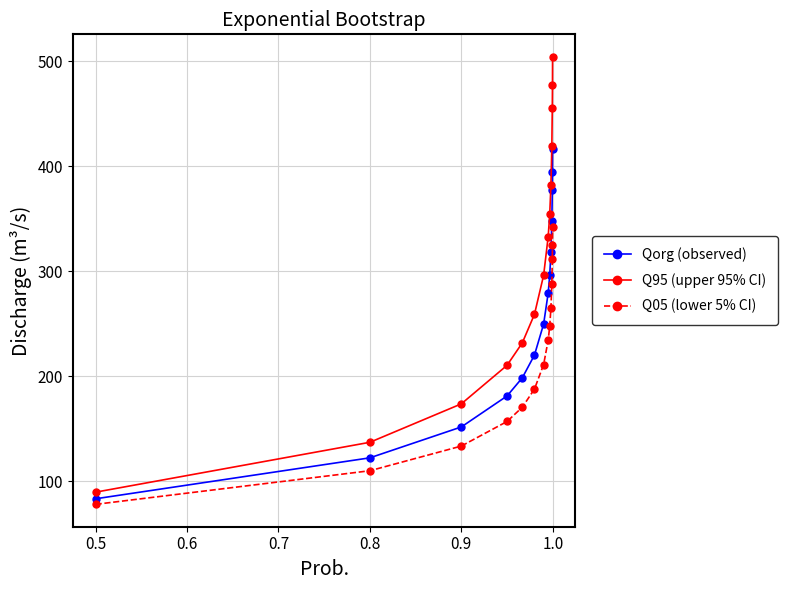

Which series has the largest range (max minus min)?

Q95 (upper 95% CI)